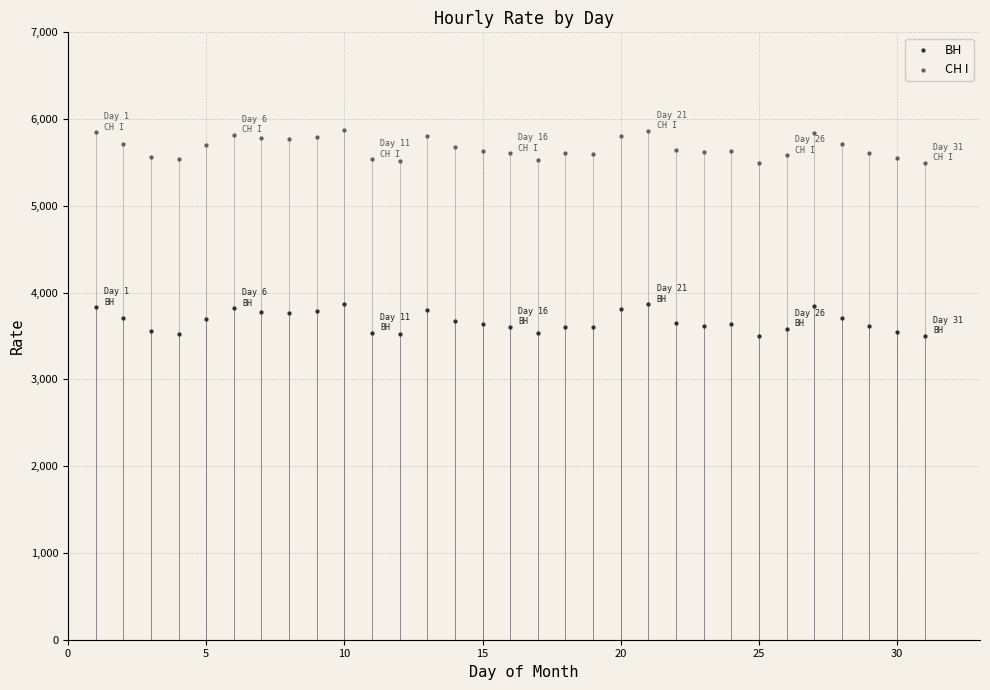

Across all data points, what is the range of X values (max minus min)?

30.0